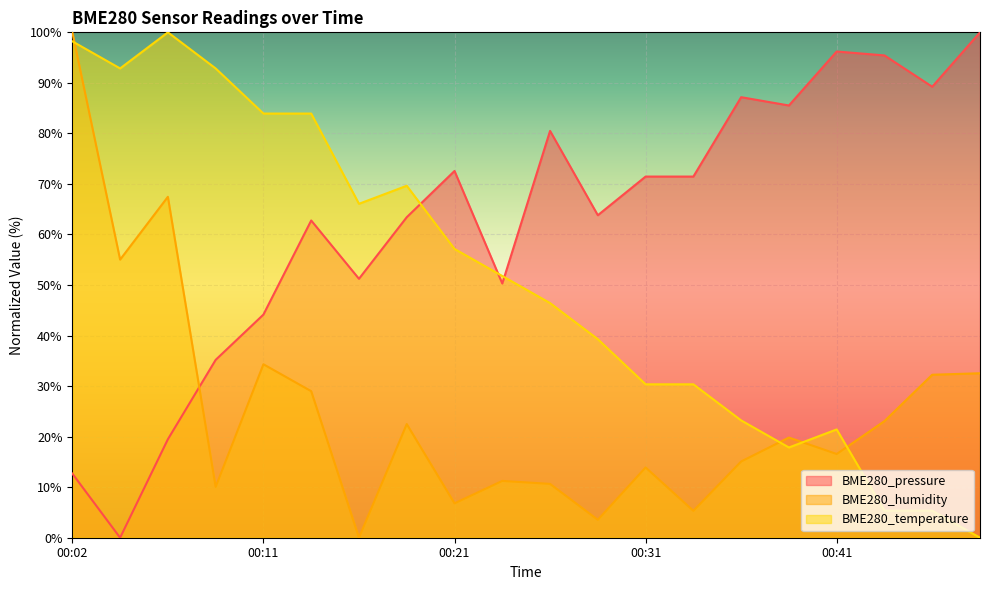

Read the BME280_pressure value at 00:41.

96.2